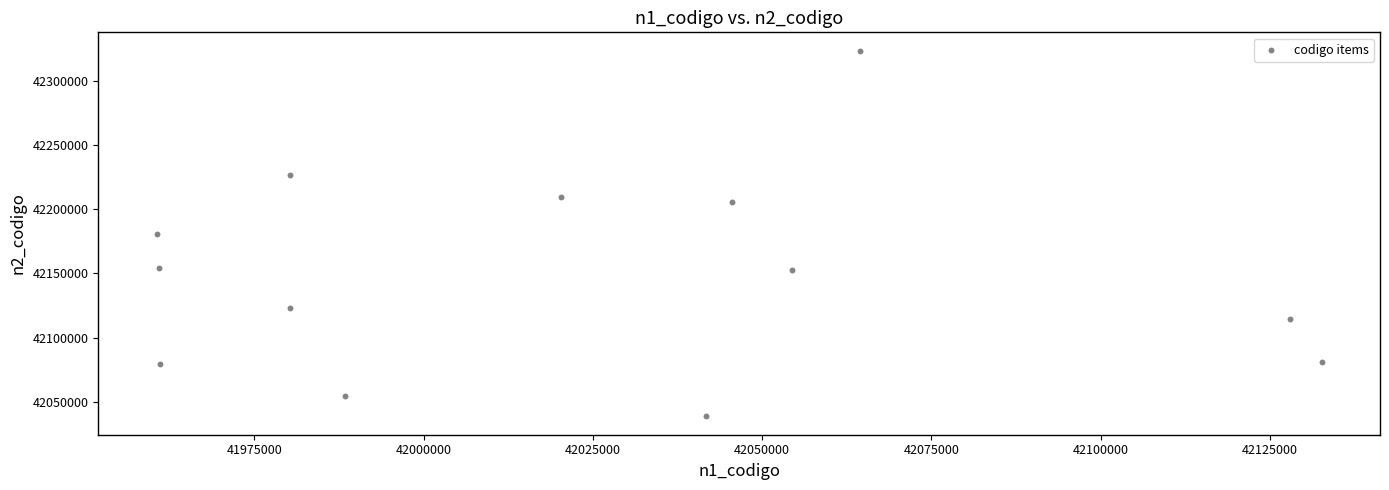

What is the range of X values (max minus min)?

172089.7